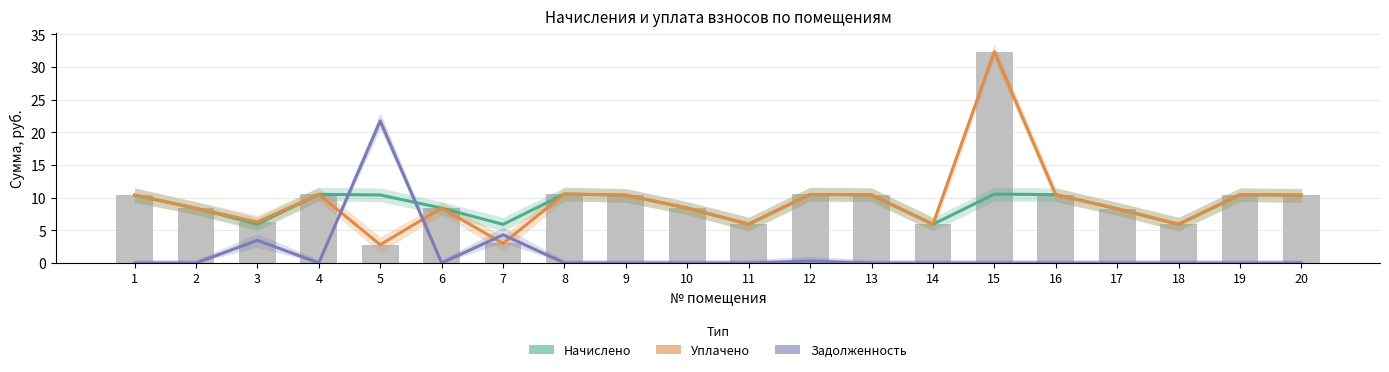

Where does the уплачено series first go above 10?

1